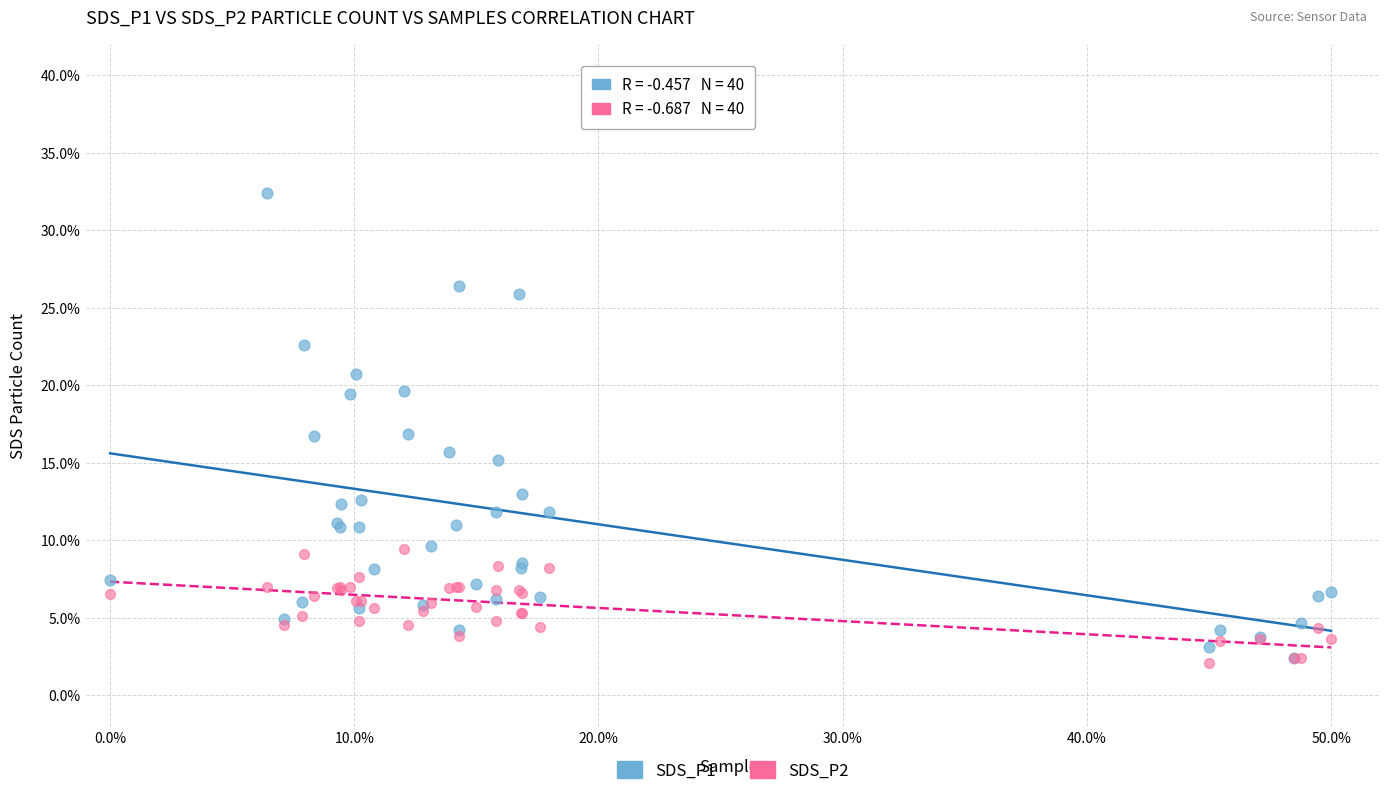

What are all the series names shown in the legend?

SDS_P1, SDS_P2